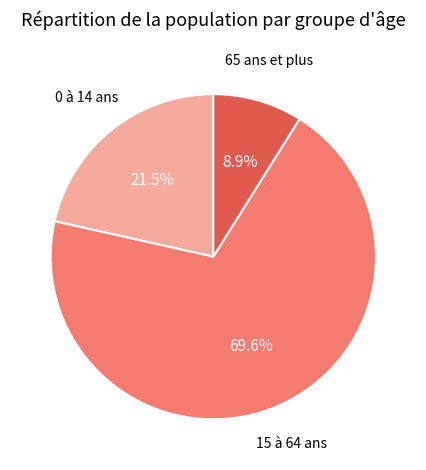

Is there any slice that represents more than half of the pie?

Yes